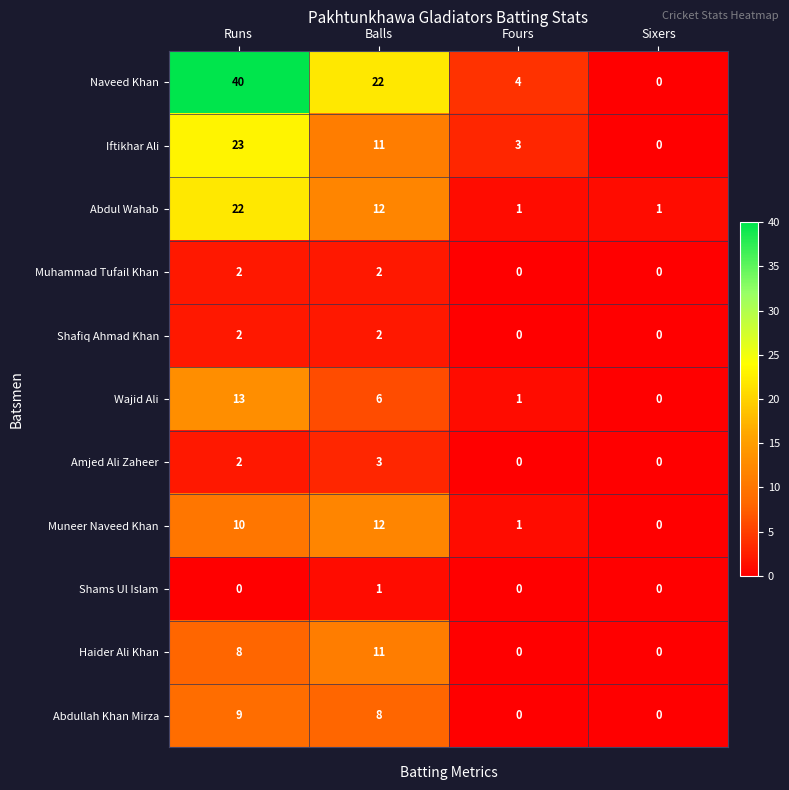

True or false: Muhammad Tufail Khan has a value of 0 at Fours.

True